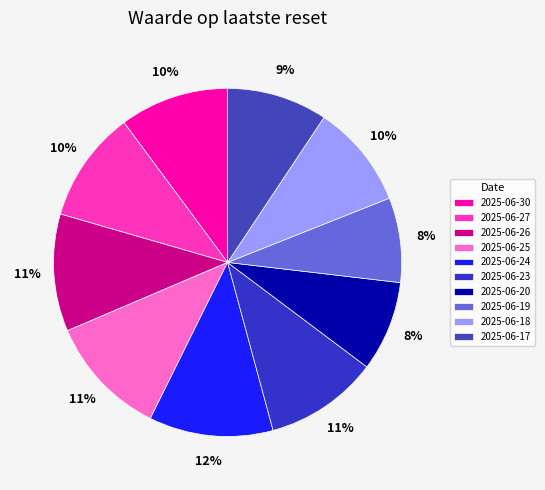

Does 2025-06-27 represent more than half of the total?

No